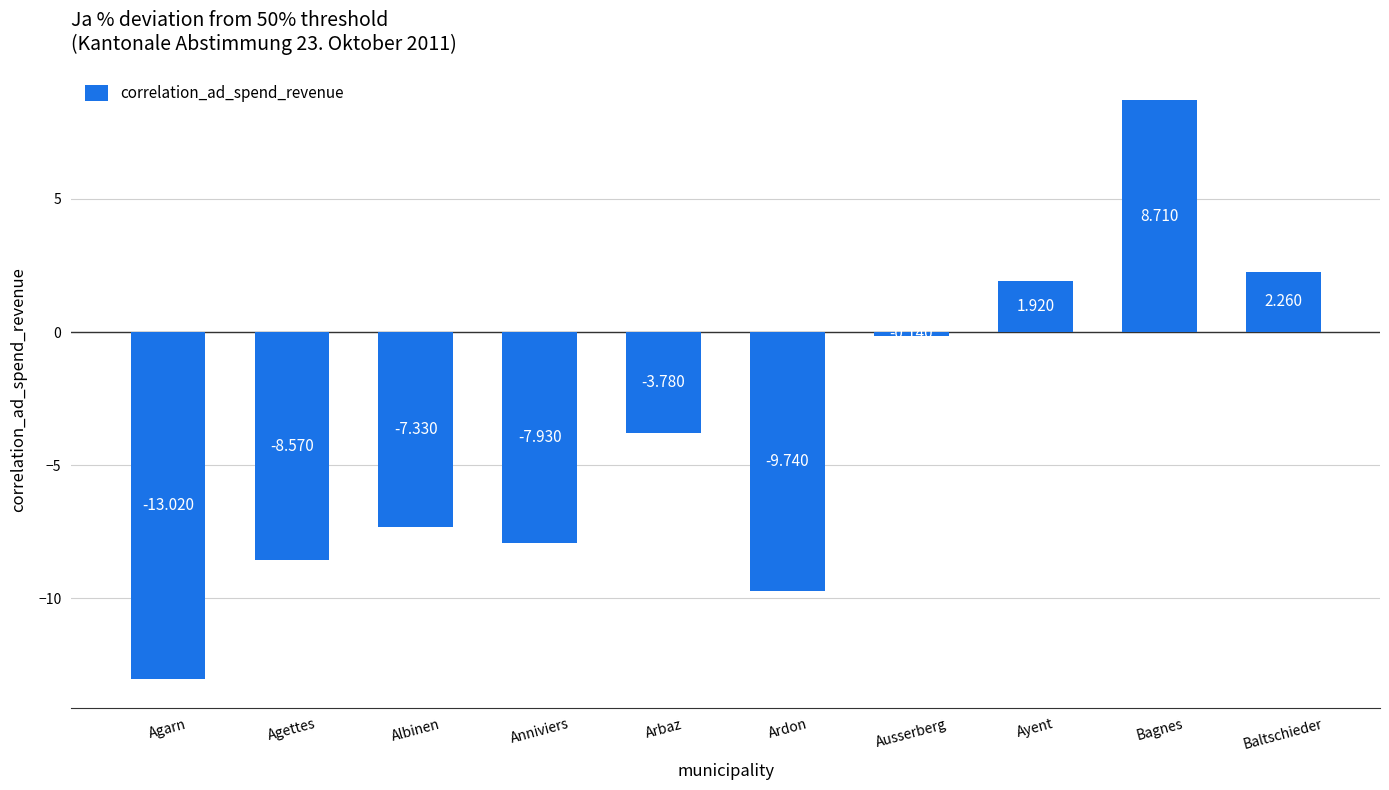

At which category does the chart reach its minimum across all series?

Agarn